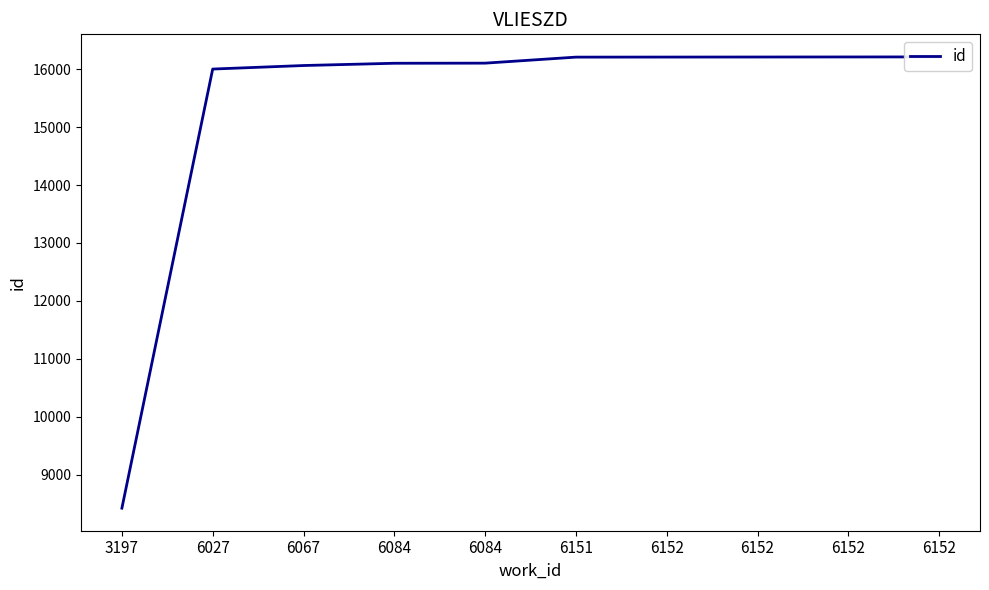

Does the chart display data point markers on the line(s)?

No